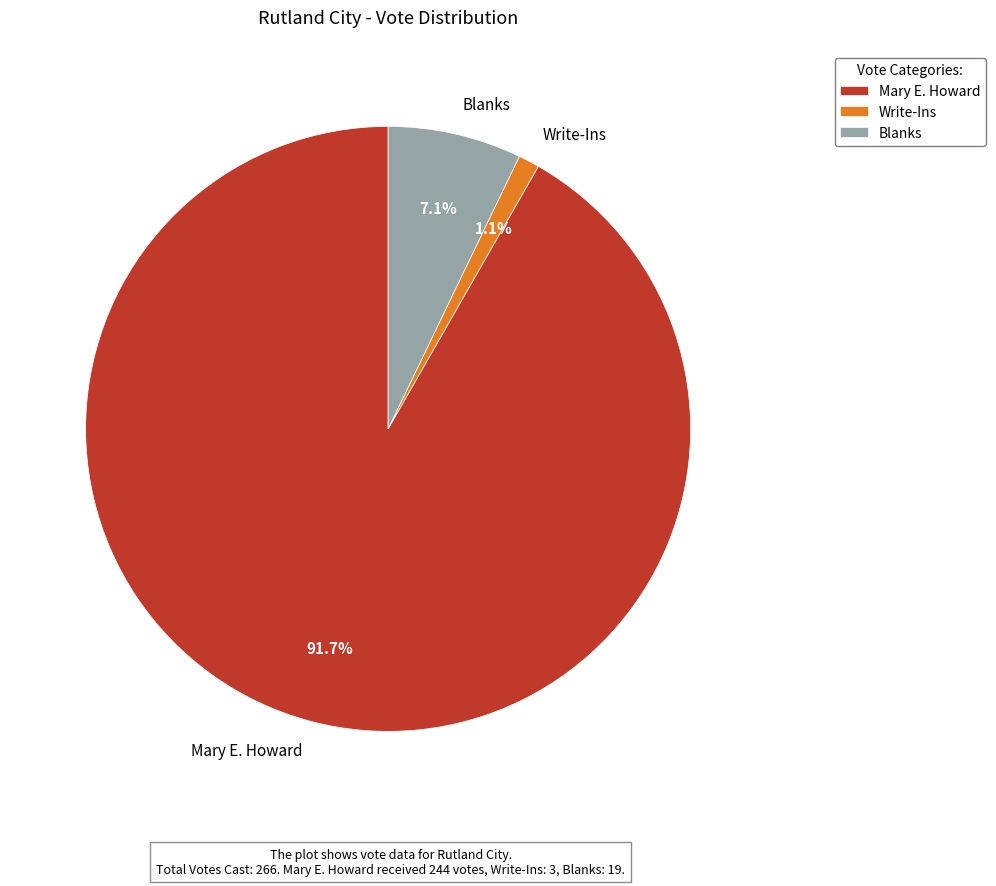

To the nearest percent, what percentage of the pie is Mary E. Howard?

92%